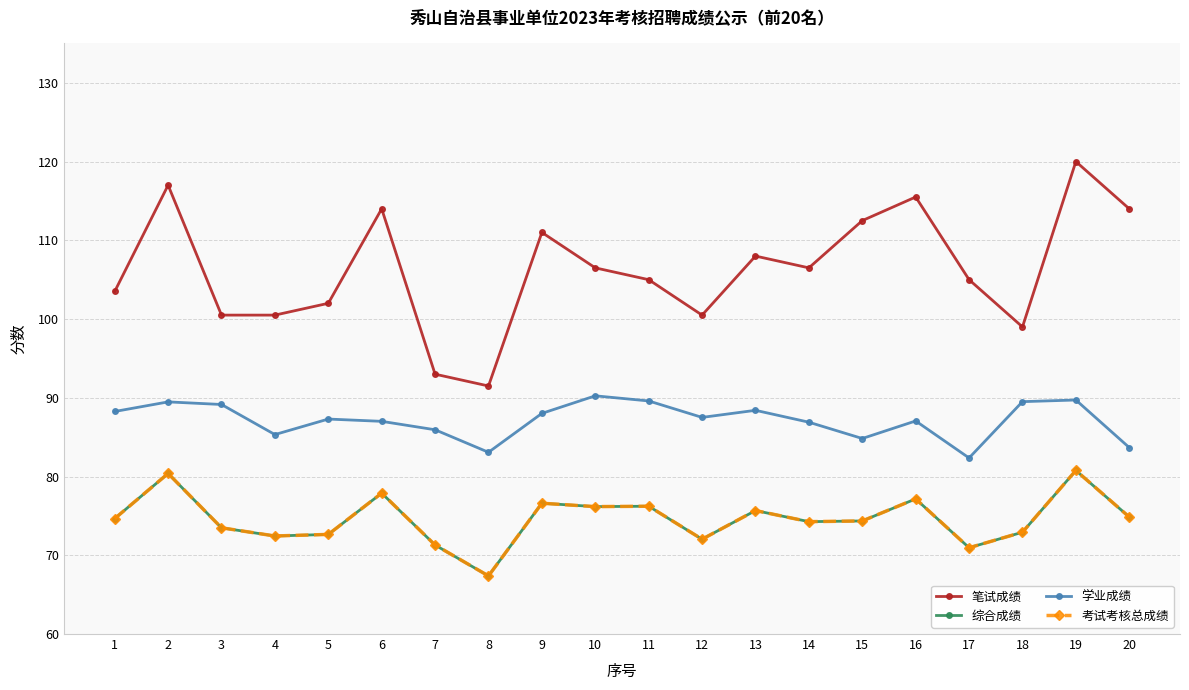

The 考试考核总成绩 series shows 75.7 at 13. True or false?

True